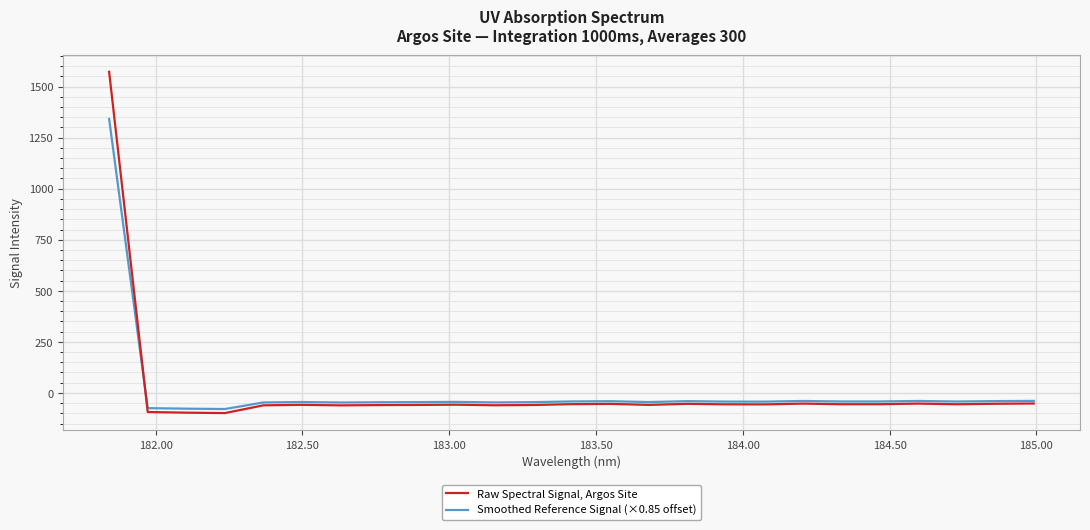

What is the highest value of the Smoothed Reference Signal (×0.85 offset) series?

1341.5